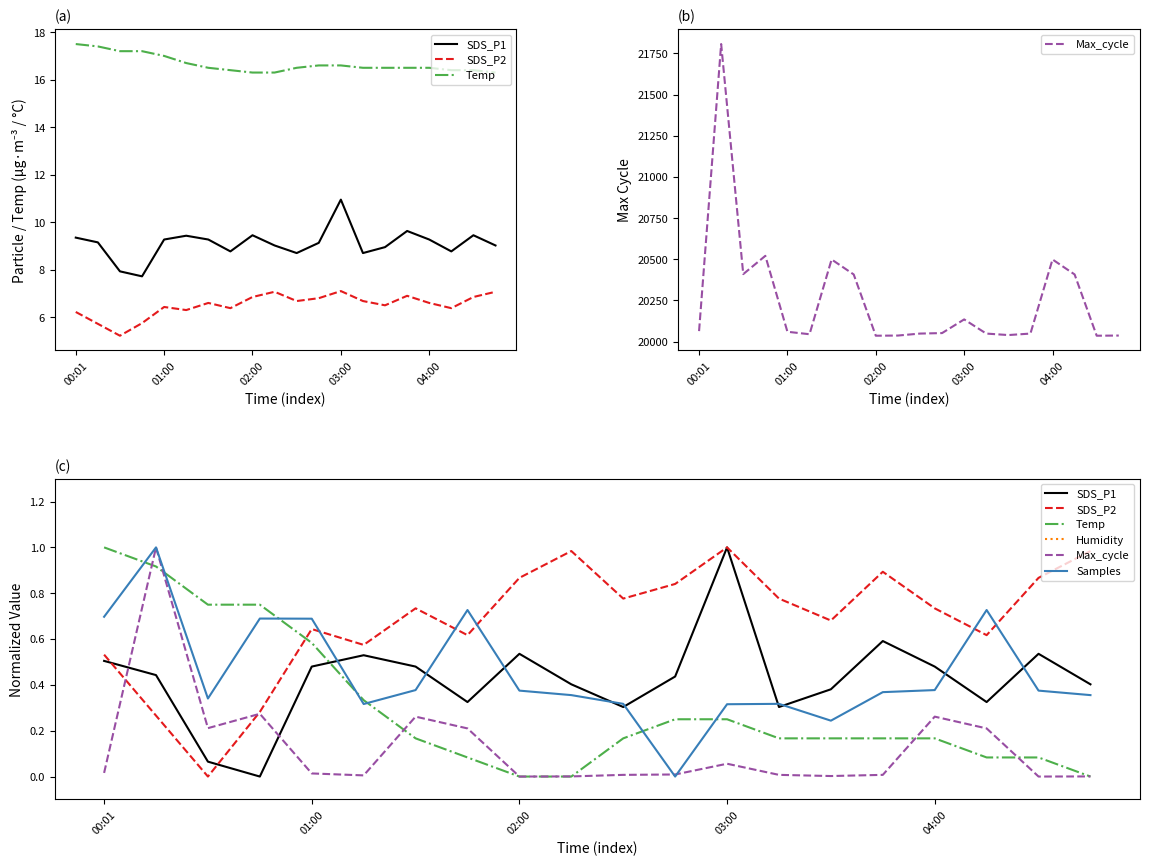

Is this an area chart (filled region under the line)?

No